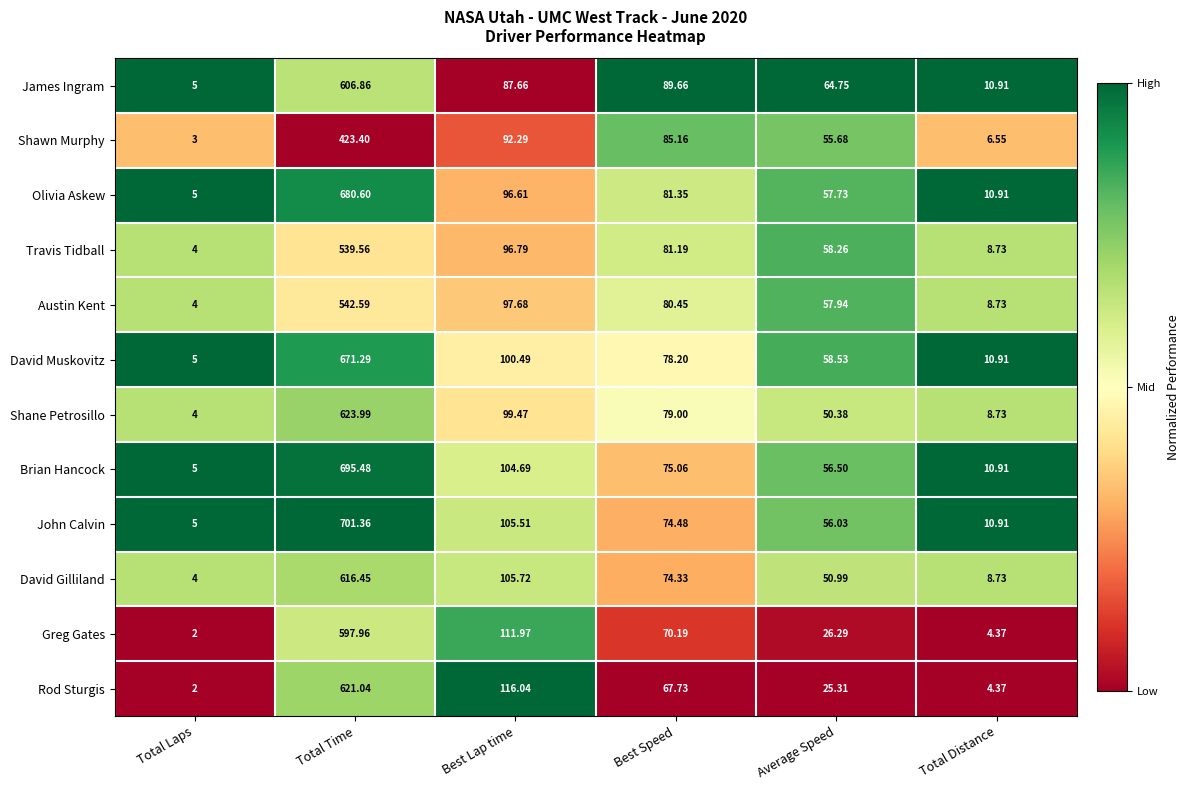

Rank the series at Average Speed from lowest to highest value.

Rod Sturgis, Greg Gates, Shane Petrosillo, David Gilliland, Shawn Murphy, John Calvin, Brian Hancock, Olivia Askew, Austin Kent, Travis Tidball, David Muskovitz, James Ingram